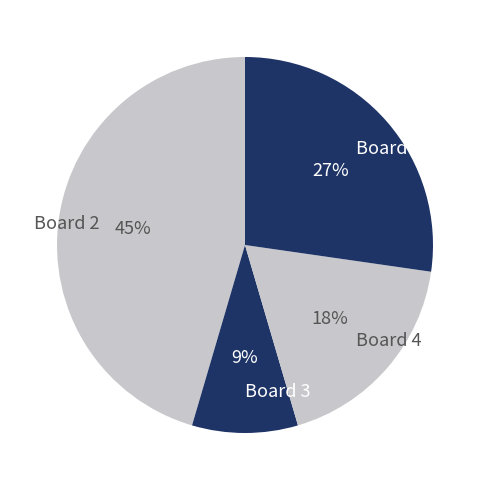

What is the smallest slice in the pie chart?

Board 3